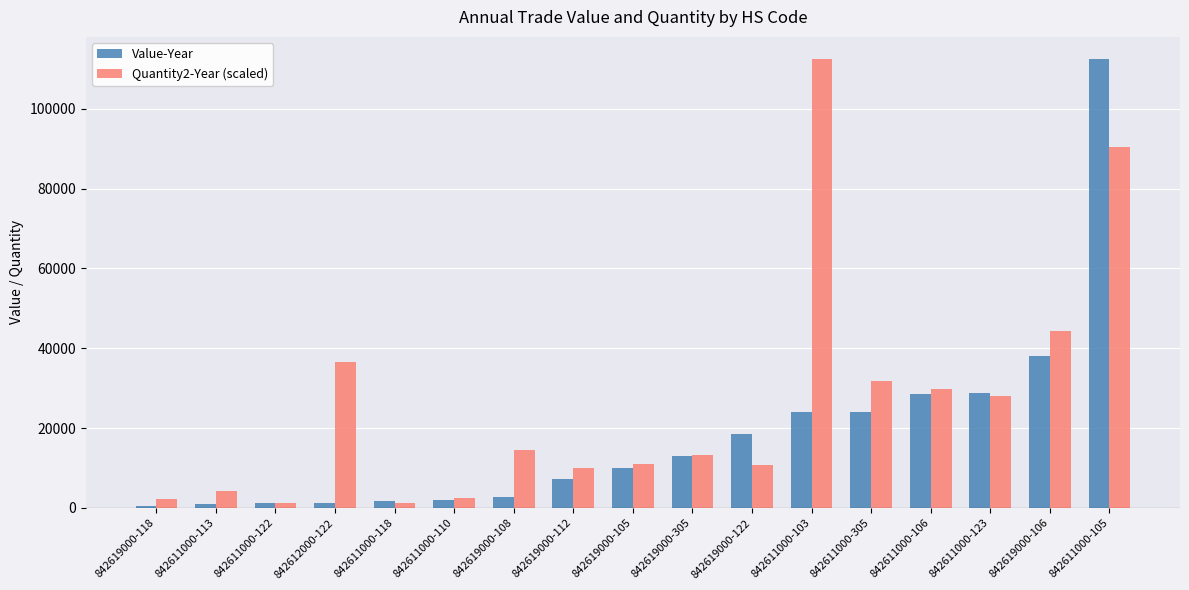

What is the difference between the second highest and minimum values in the Value-Year series?

37510.0